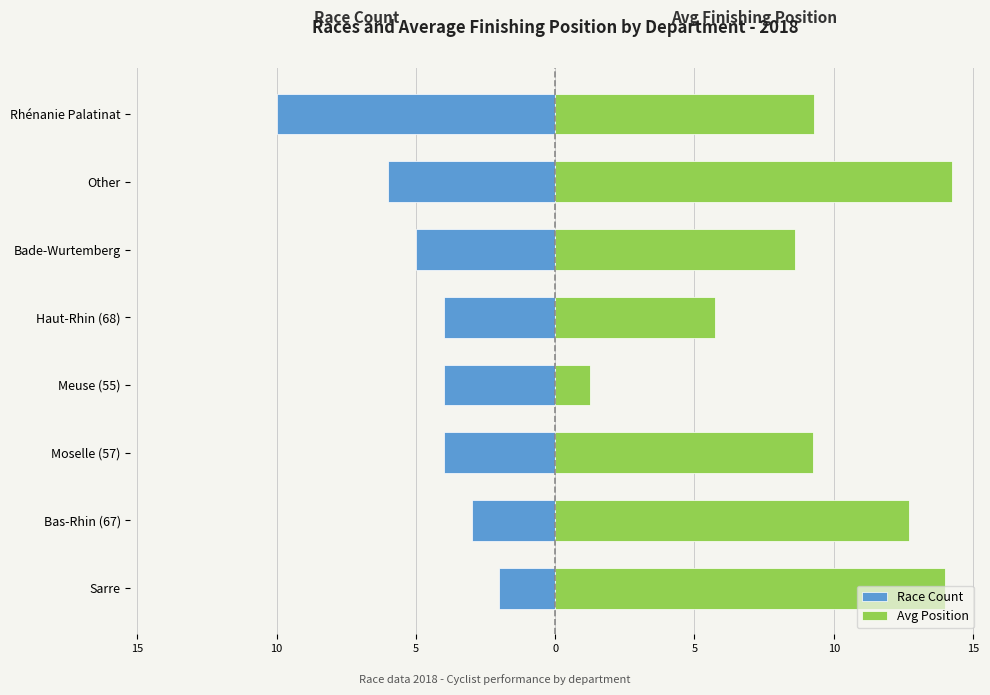

Between Haut-Rhin (68) and Other, which series saw the biggest shift?

Avg Position